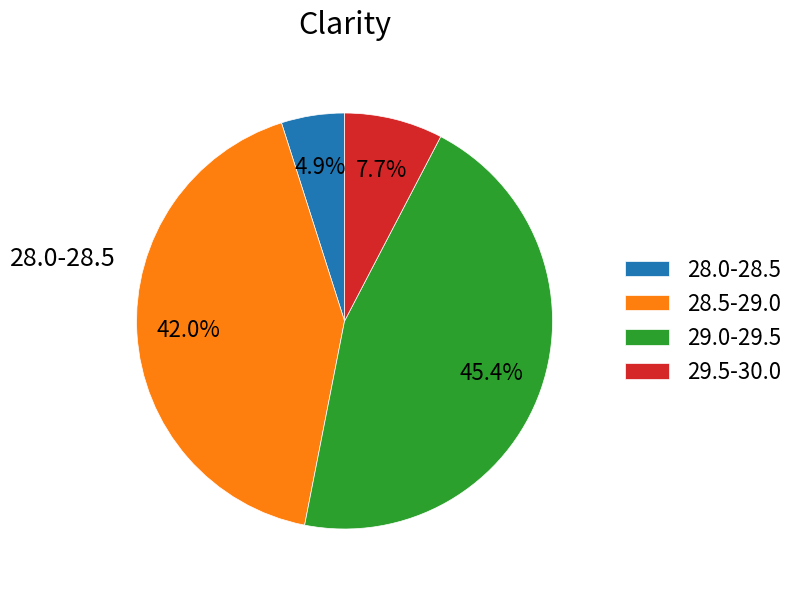

Which slice is the smallest?

28.0-28.5